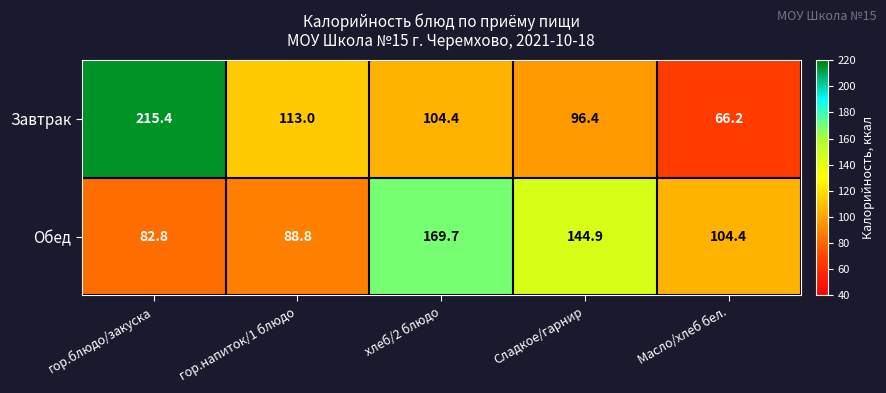

What is the difference between the Завтрак values at Масло/хлеб бел. and хлеб/2 блюдо?

38.2